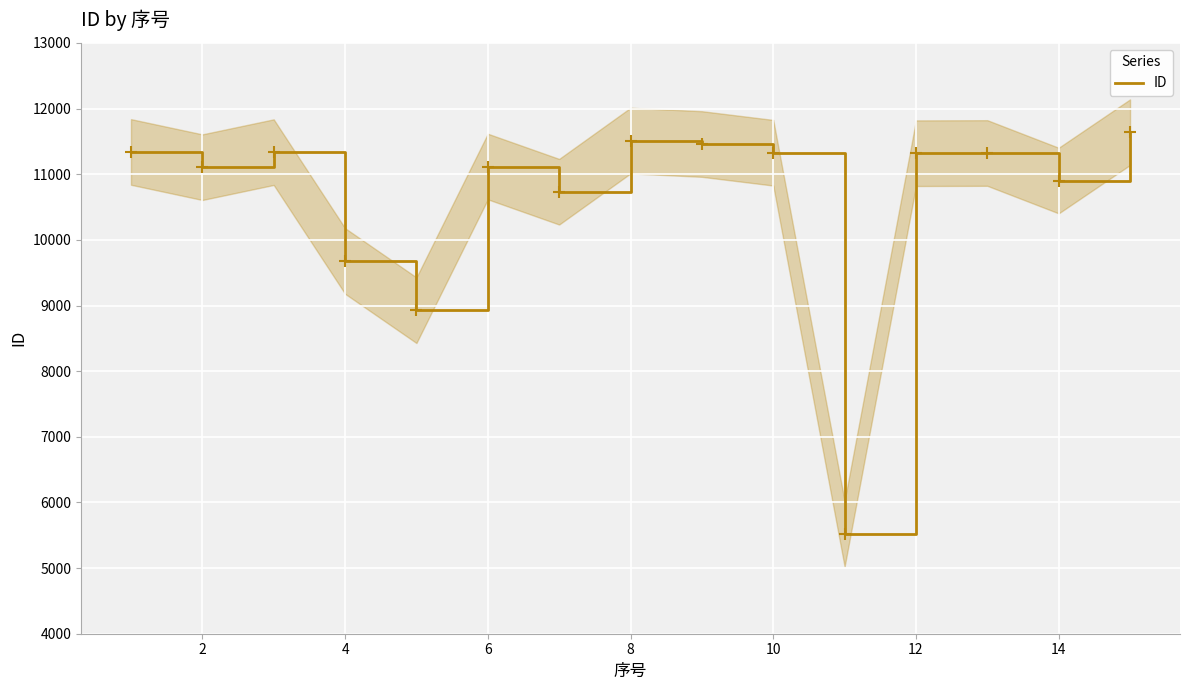

The value of ID at 12 is 17193. True or false?

False